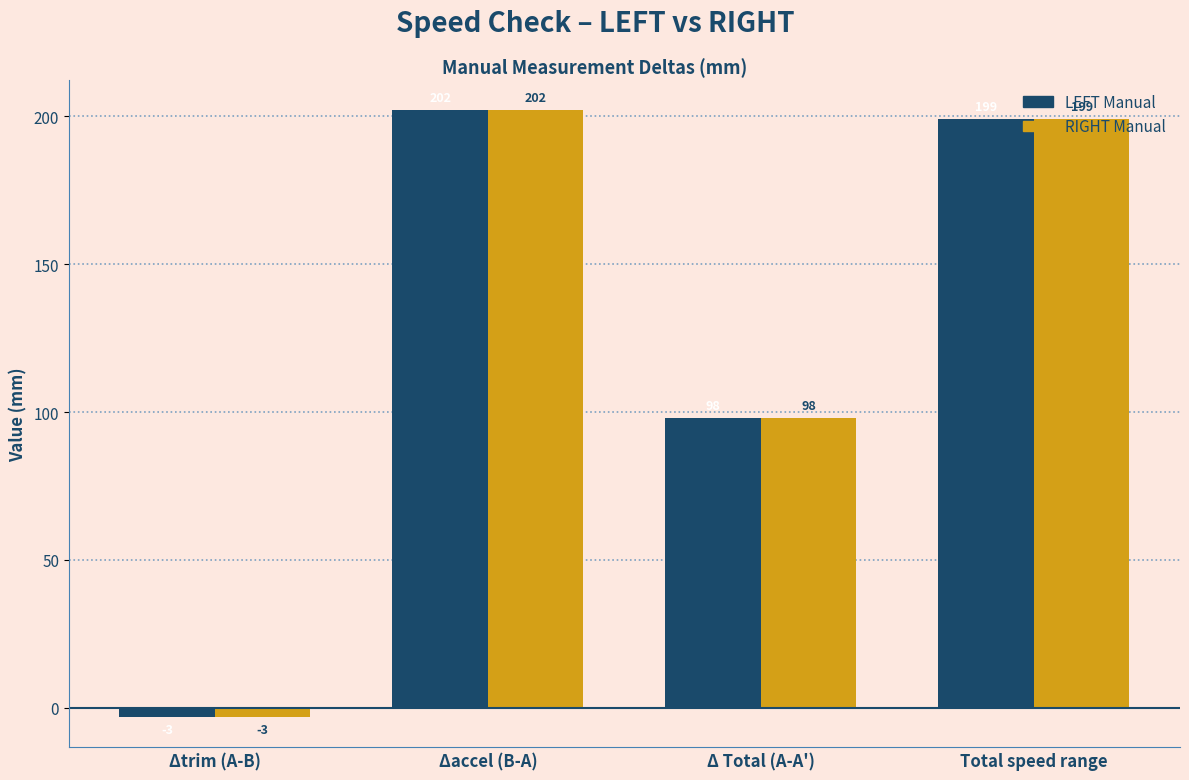

The LEFT Manual series shows 202 at Δaccel (B-A). True or false?

True